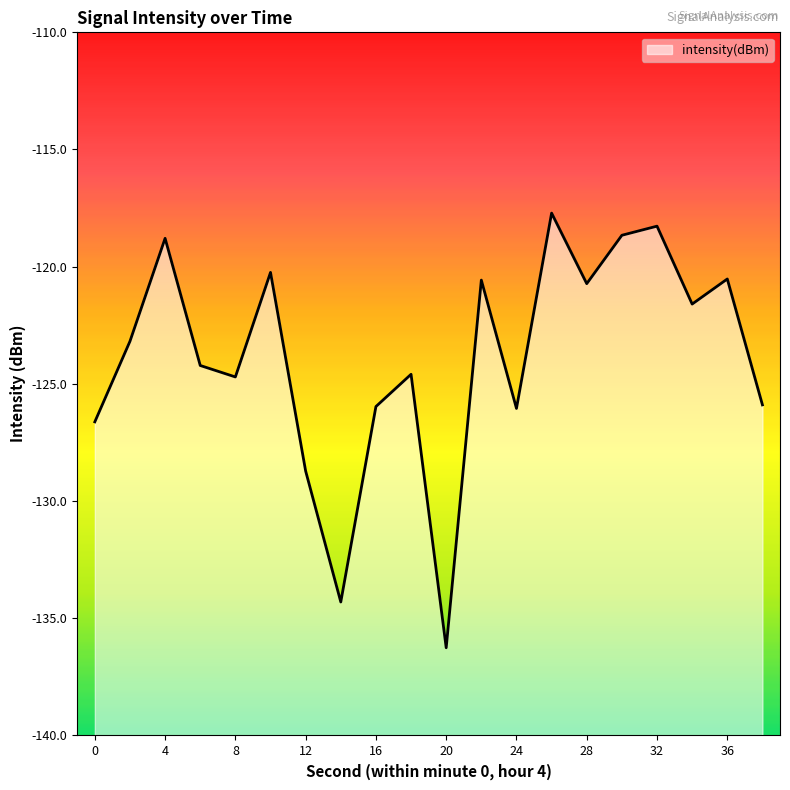

What is the sum of the values at 14 and 18?

-258.9